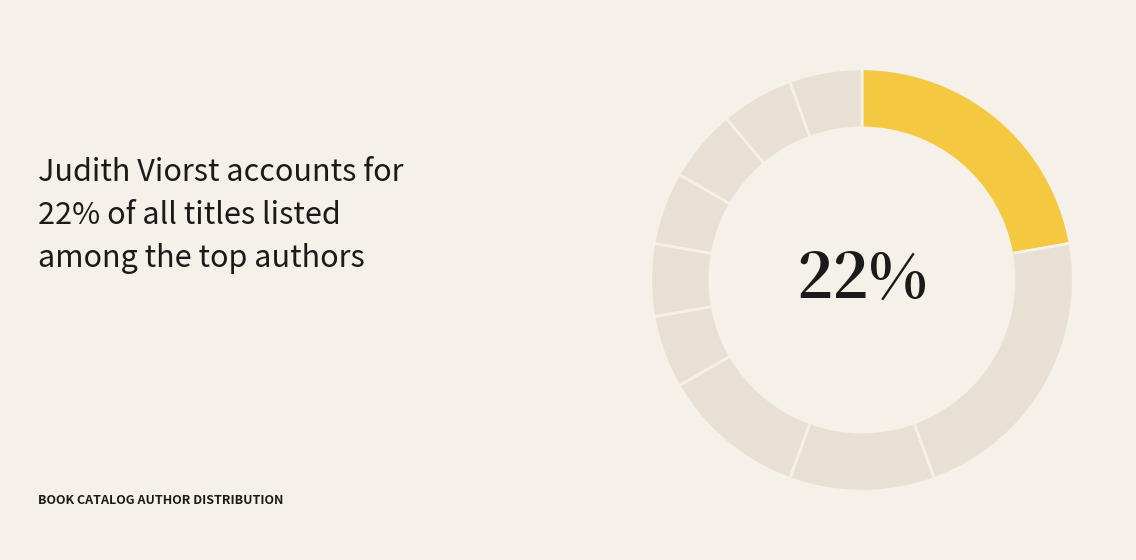

What is the smallest slice in the pie chart?

Kathi Appelt (44734473)